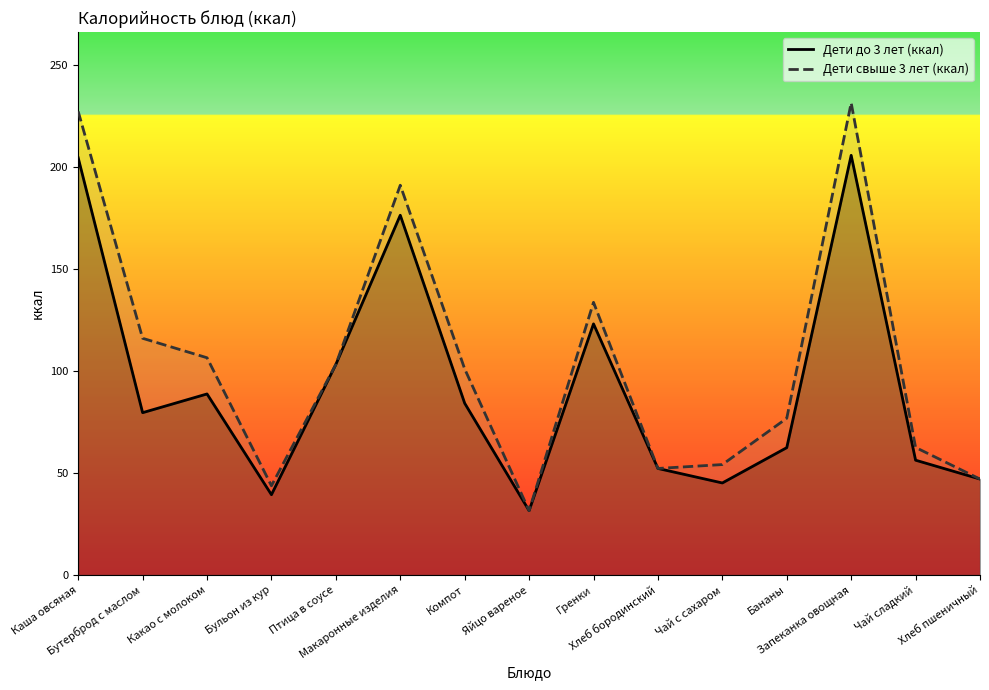

The value of Дети до 3 лет (ккал) at Каша овсяная is 46.8. True or false?

False